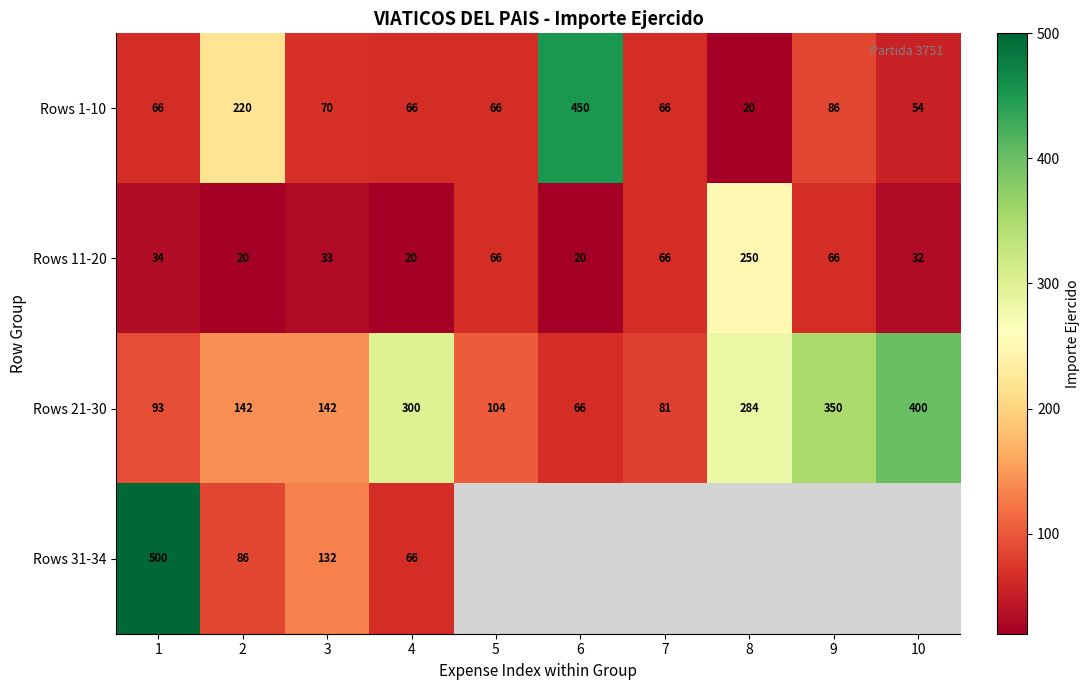

What is the difference between the Rows 1-10 values at 2 and 8?

200